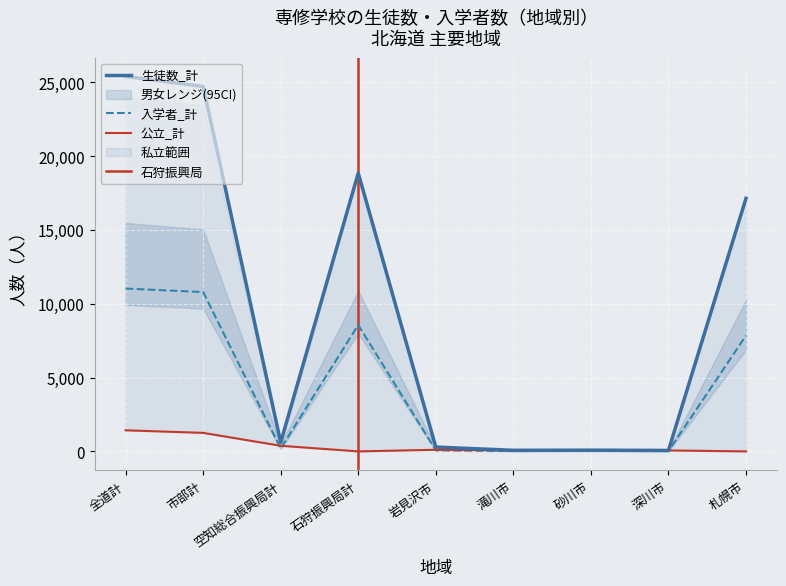

What position from the left is 全道計?

1